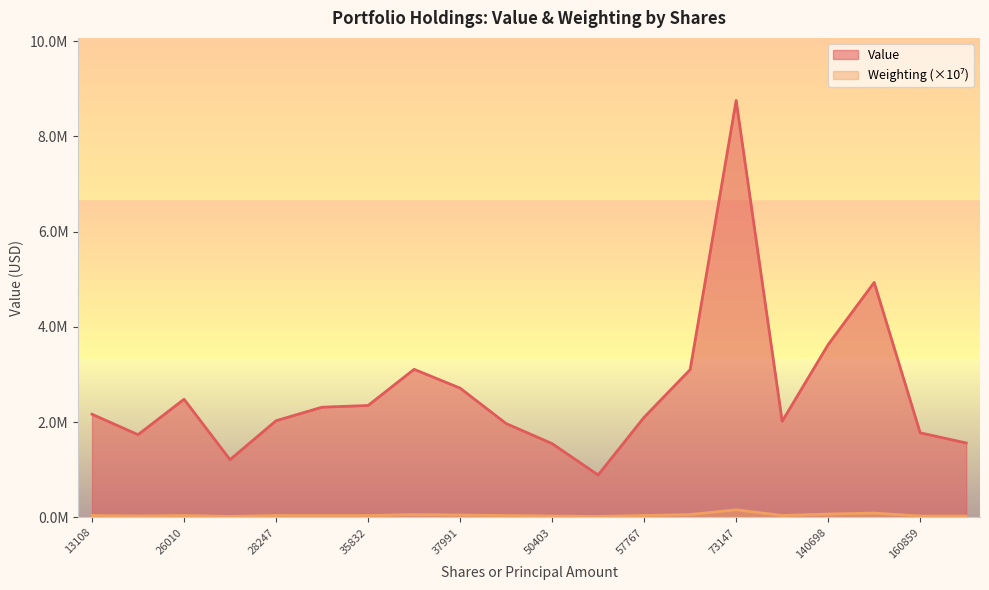

Count the number of data series in this chart.

2